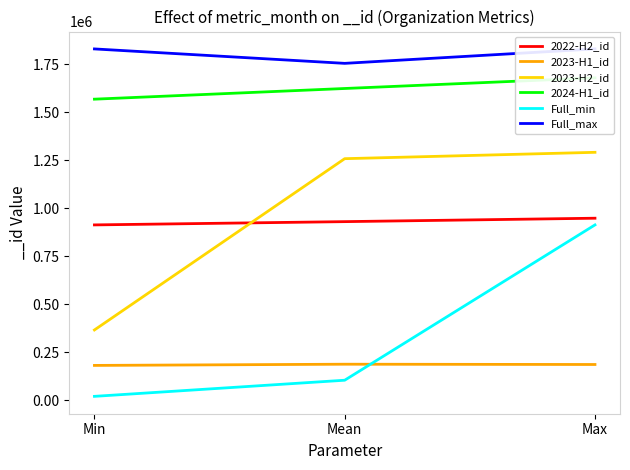

Which category has the lowest value across all series?

Min